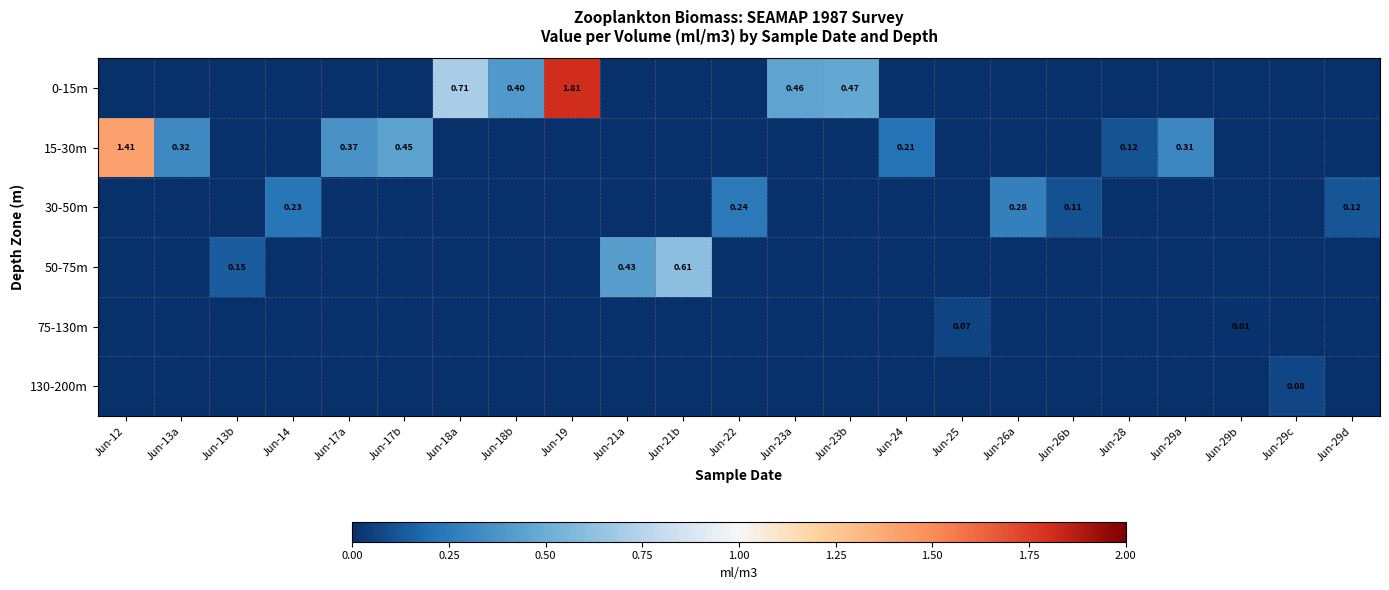

At which category is the sum across all series the highest?

Jun-19